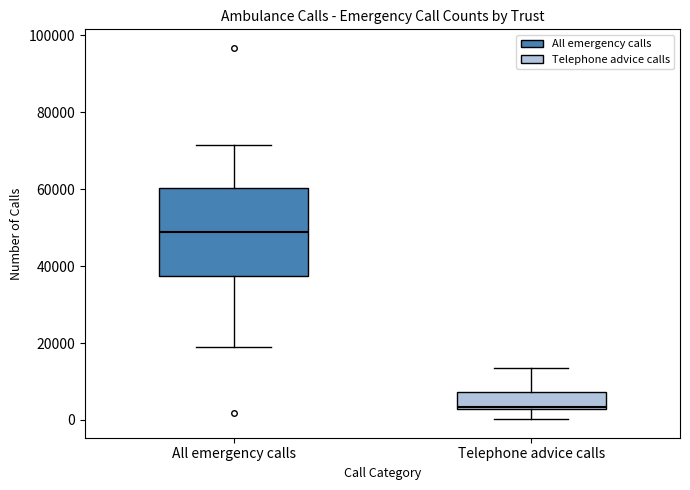

Reading left to right, transcribe this box plot: for each box, give where its median line is, the range the box spans, and where its two whiskers end, as read against the y-axis. The values are not printed on the chart, so give them approximately, as read against the axis.

All emergency calls: median 48000, box 38000 to 60000, whiskers 18000 to 72000
Telephone advice calls: median 4000, box 2000 to 8000, whiskers 0 to 14000